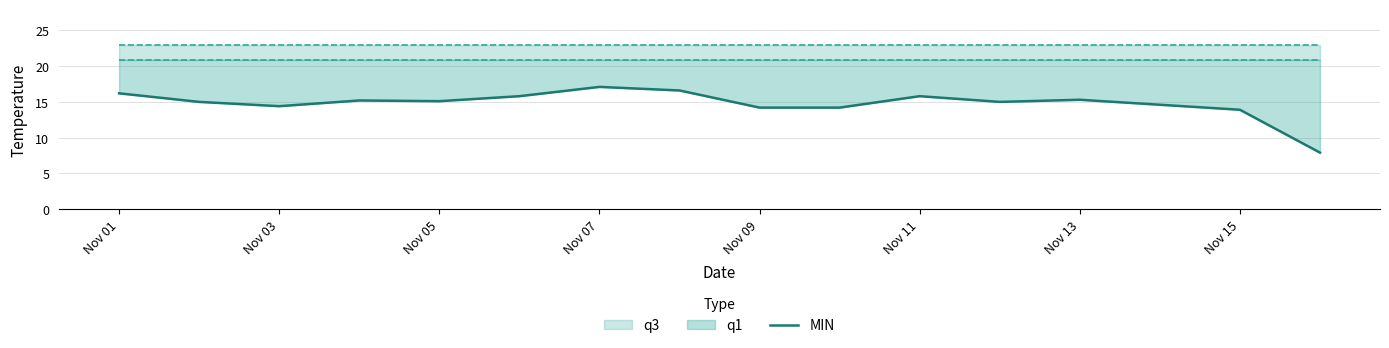

Approximately how many times larger is the value at Nov 07 compared to 10?

1.0